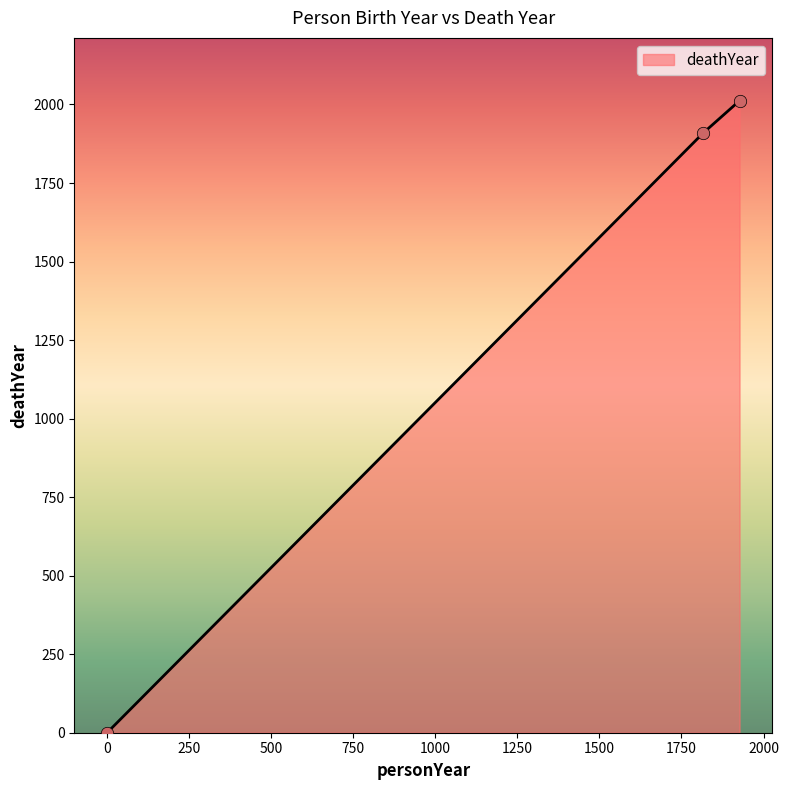

What is the greatest value displayed?

2012